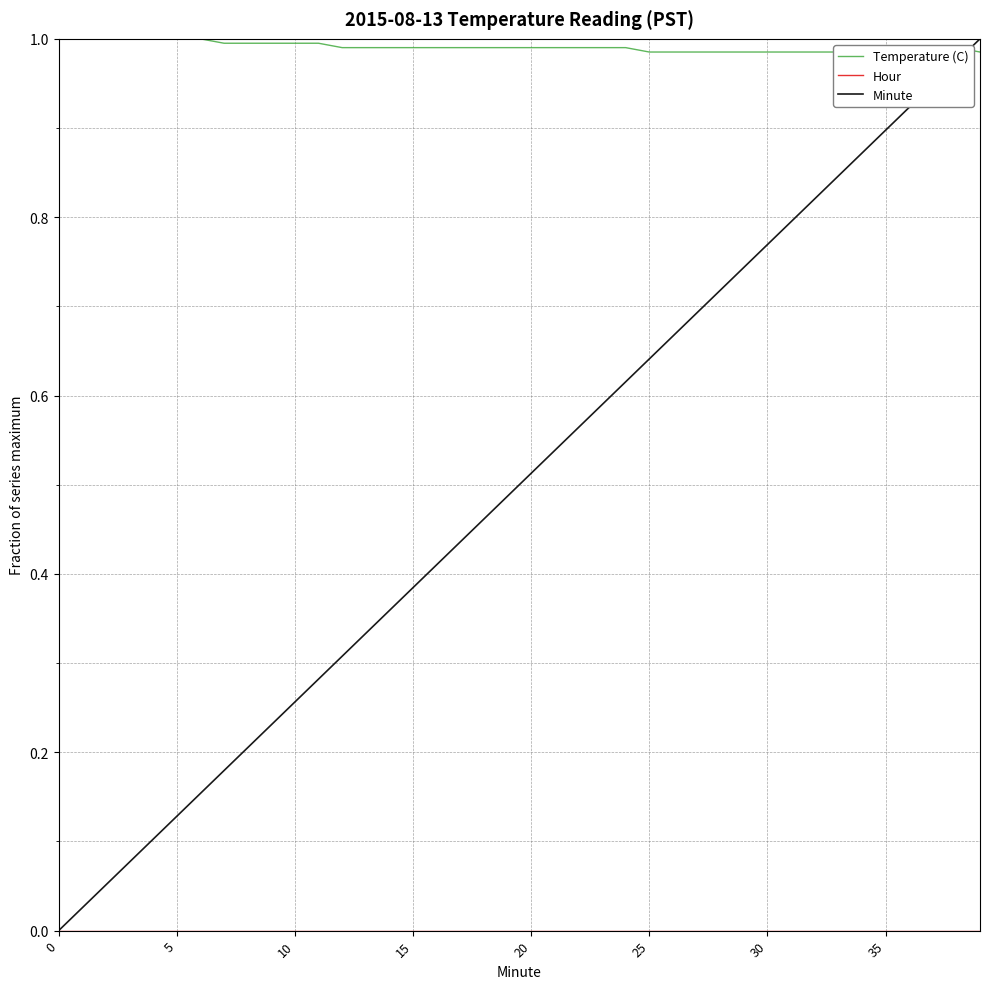

The value of Temperature (C) at 14 is 1.8. True or false?

False